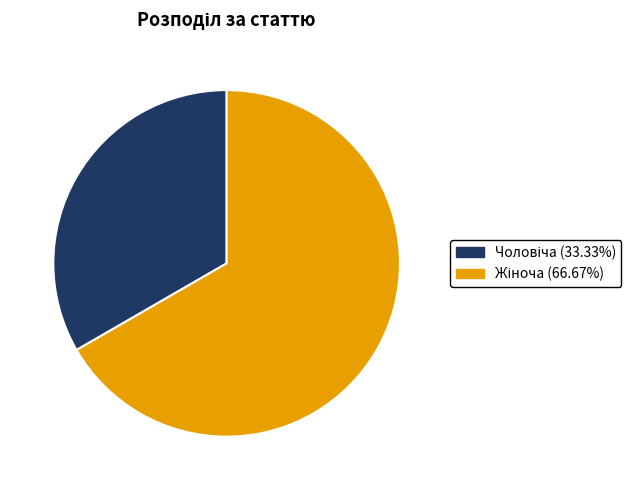

Is there a majority slice in this chart?

Yes